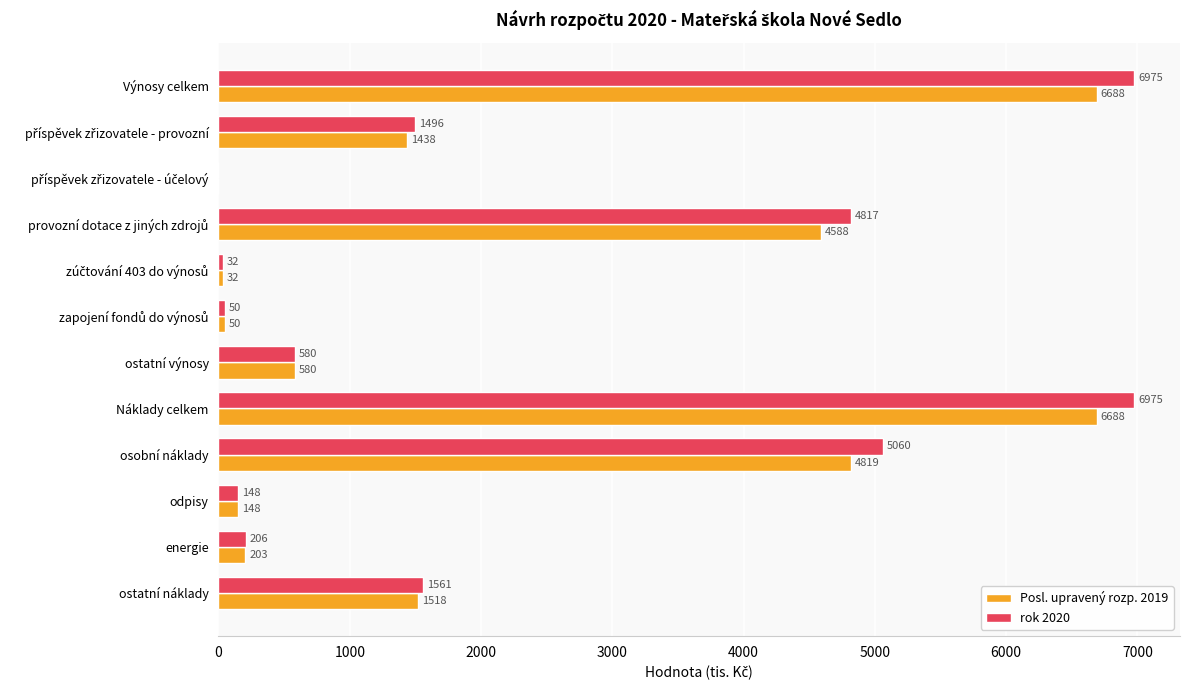

The rok 2020 series shows 6975 at Náklady celkem. True or false?

True